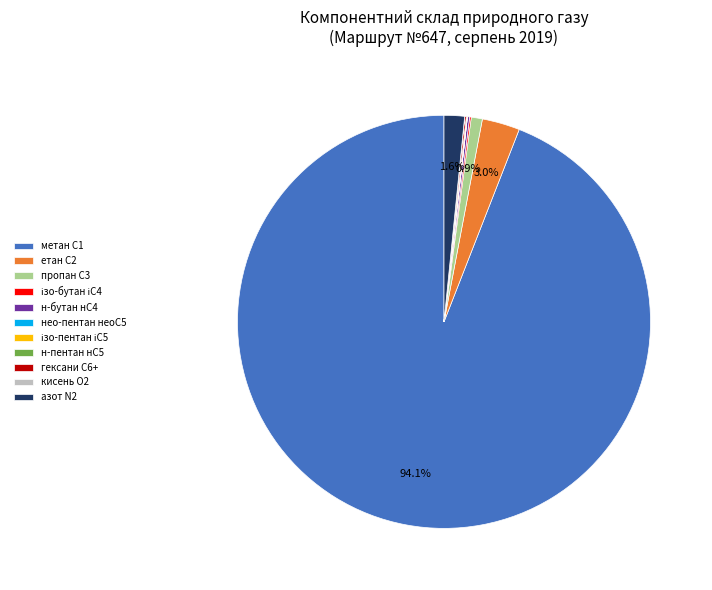

Which category has the biggest portion of the pie?

метан С1